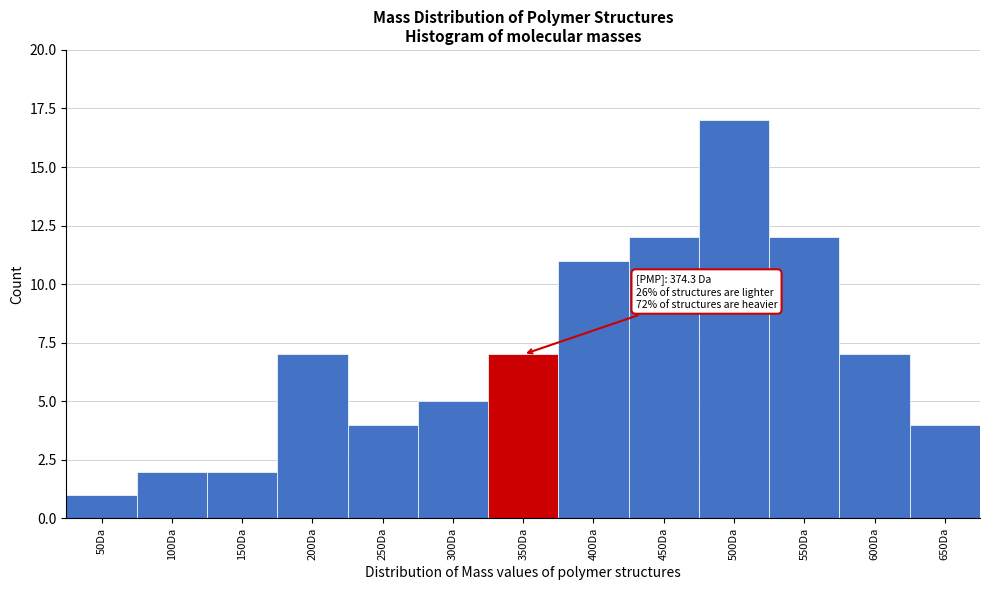

Reading left to right, list all the values displayed in this chart.

50Da=1	100Da=2	150Da=2	200Da=7	250Da=4	300Da=5	350Da=7	400Da=11	450Da=12	500Da=17	550Da=12	600Da=7	650Da=4